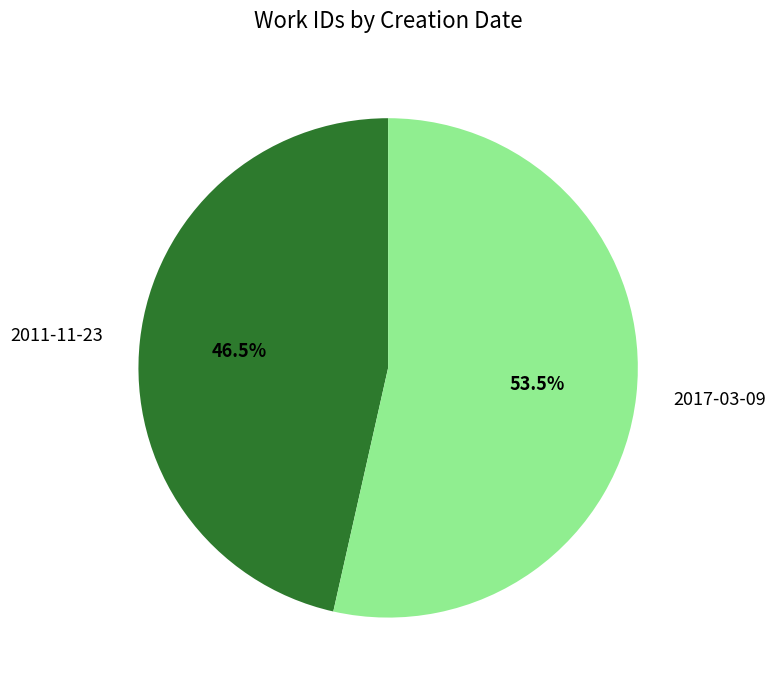

Combined, do 2017-03-09 and 2011-11-23 account for over 50%?

Yes